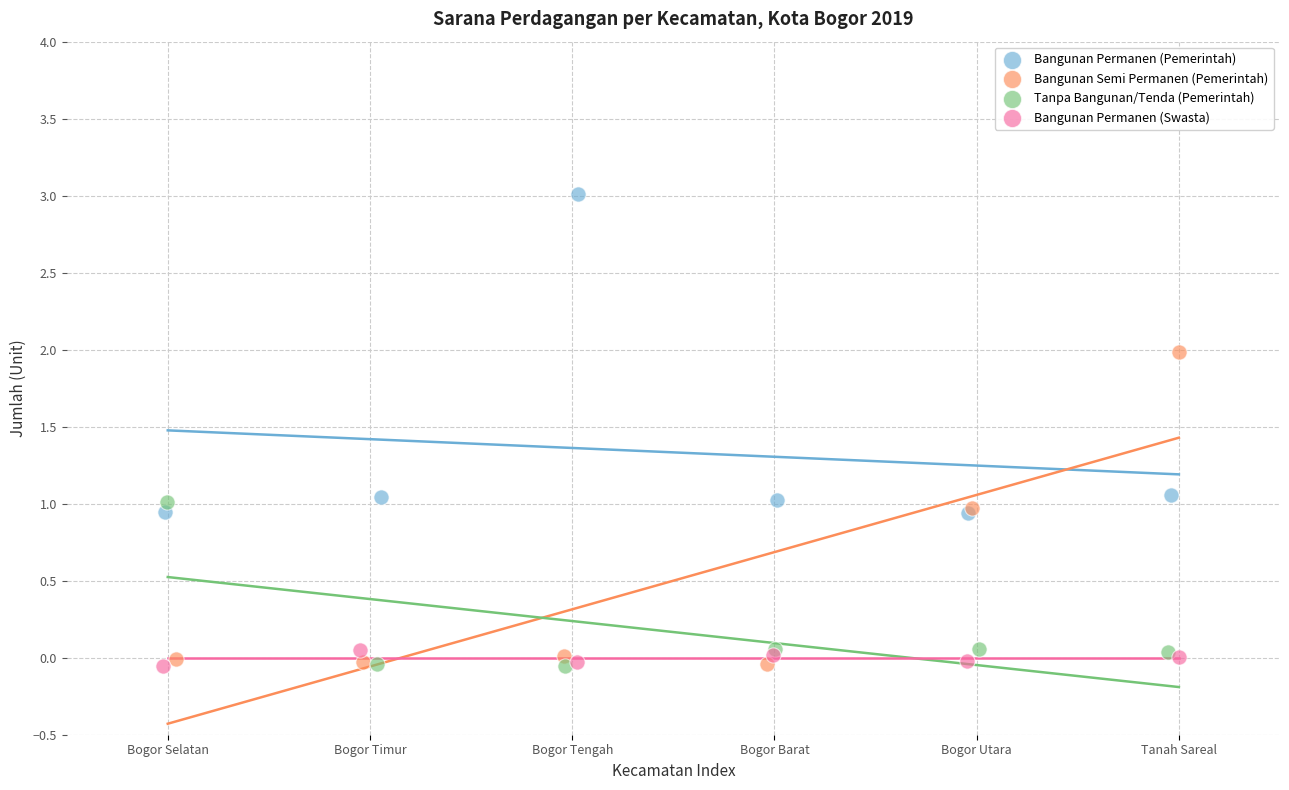

What are all the series names shown in the legend?

Bangunan Permanen (Pemerintah), Bangunan Semi Permanen (Pemerintah), Tanpa Bangunan/Tenda (Pemerintah), Bangunan Permanen (Swasta)